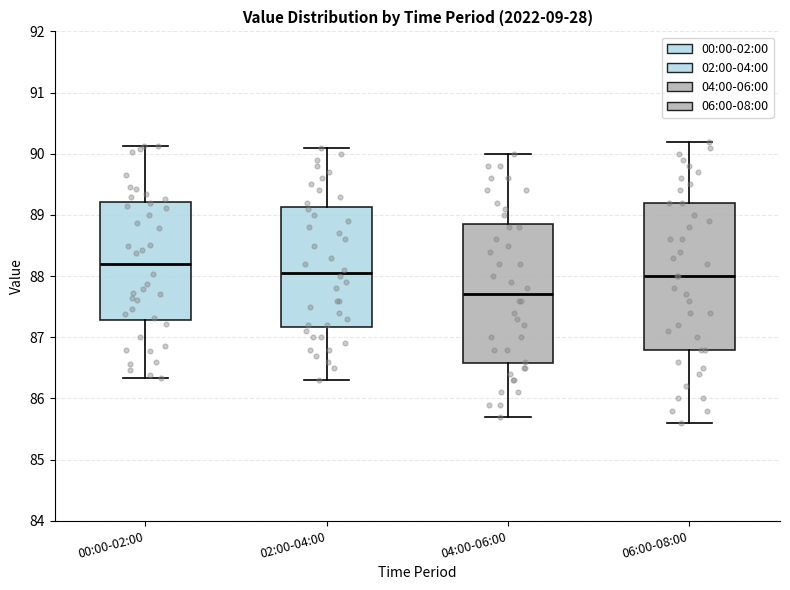

Which box's median line is the lowest?

04:00-06:00